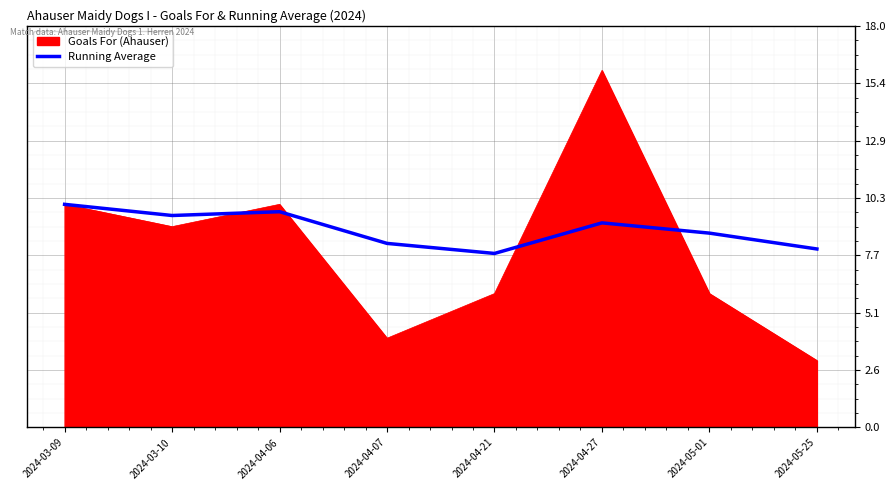

What is the total value across all series at 2024-04-21?

13.8